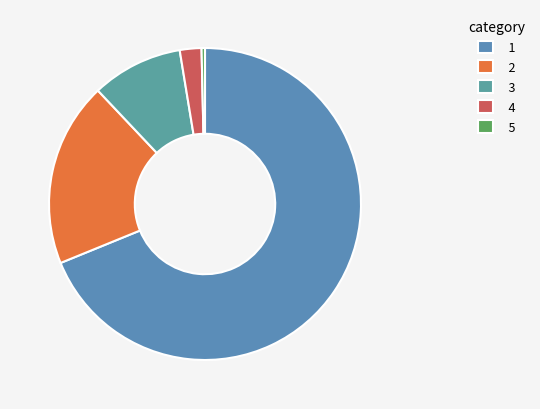

Rank the categories by value from lowest to highest.

5, 4, 3, 2, 1